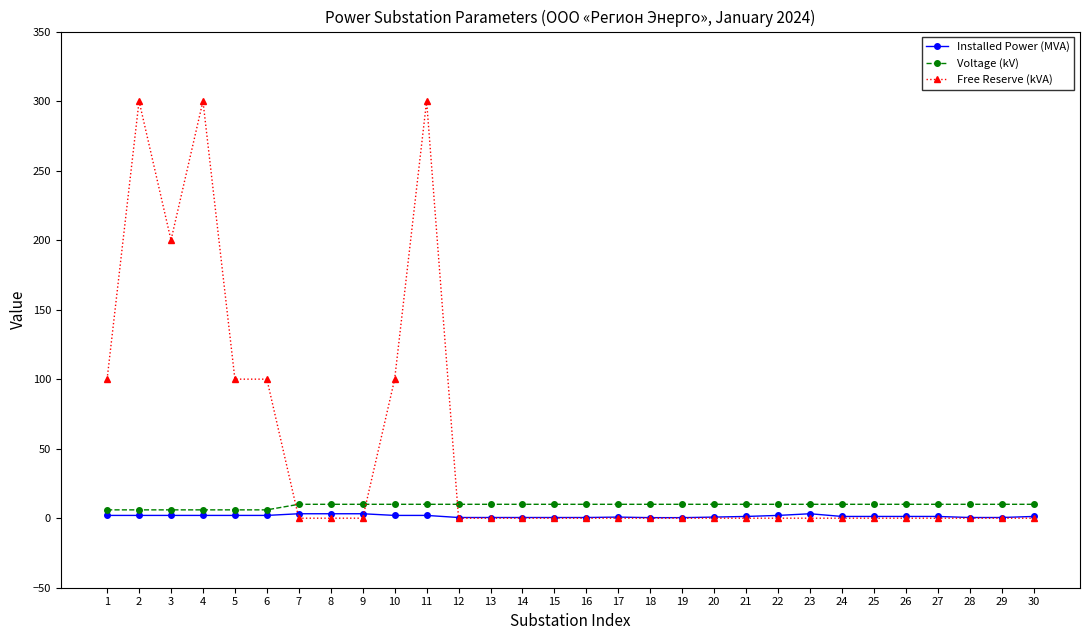

True or false: Installed Power (MVA) and Voltage (kV) intersect in this chart.

False